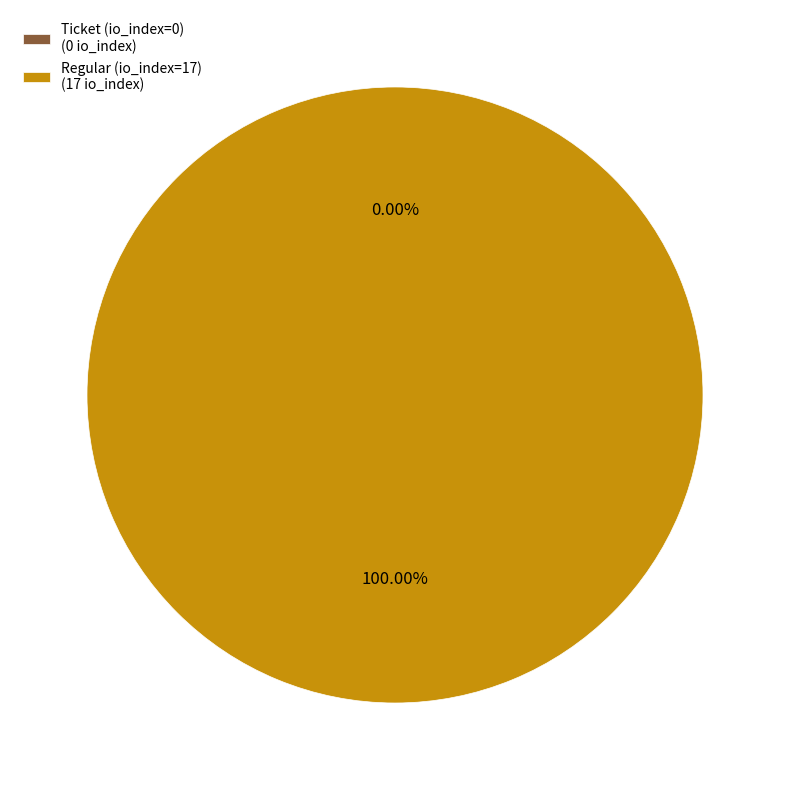

What percentage do Regular (io_index=17) and Ticket (io_index=0) together represent?

100.0%